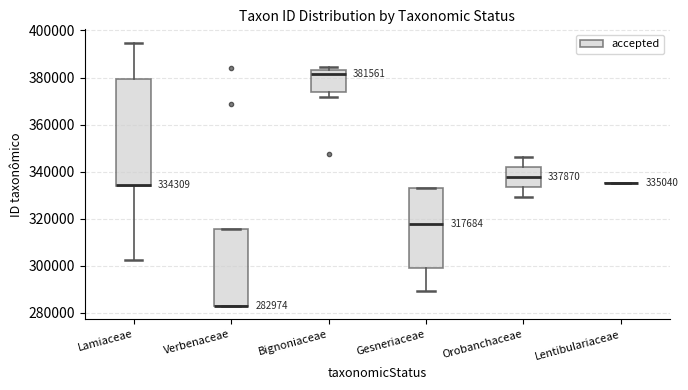

Comparing the boxes themselves (not the whiskers), which one is the tallest?

Lamiaceae